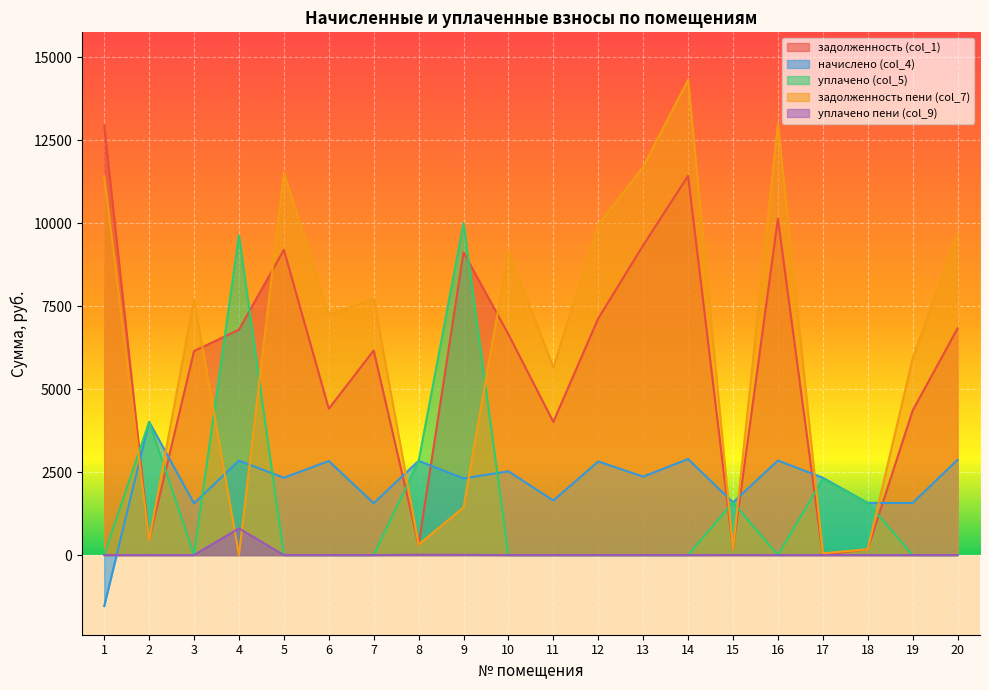

Where is the first local minimum for уплачено пени (col_9)?

16